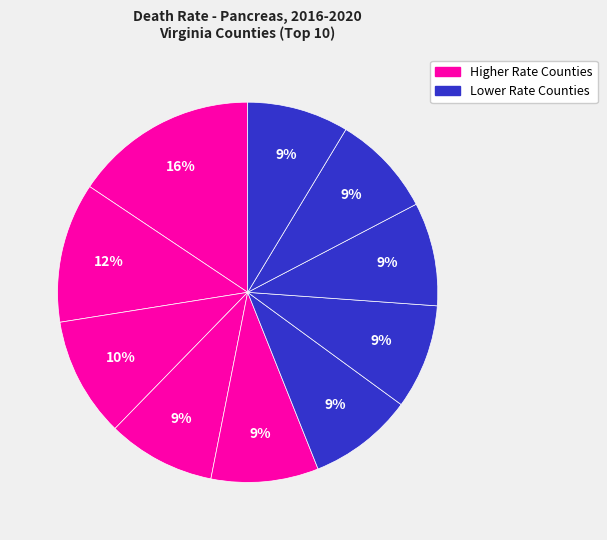

Is there any slice that represents more than half of the pie?

No